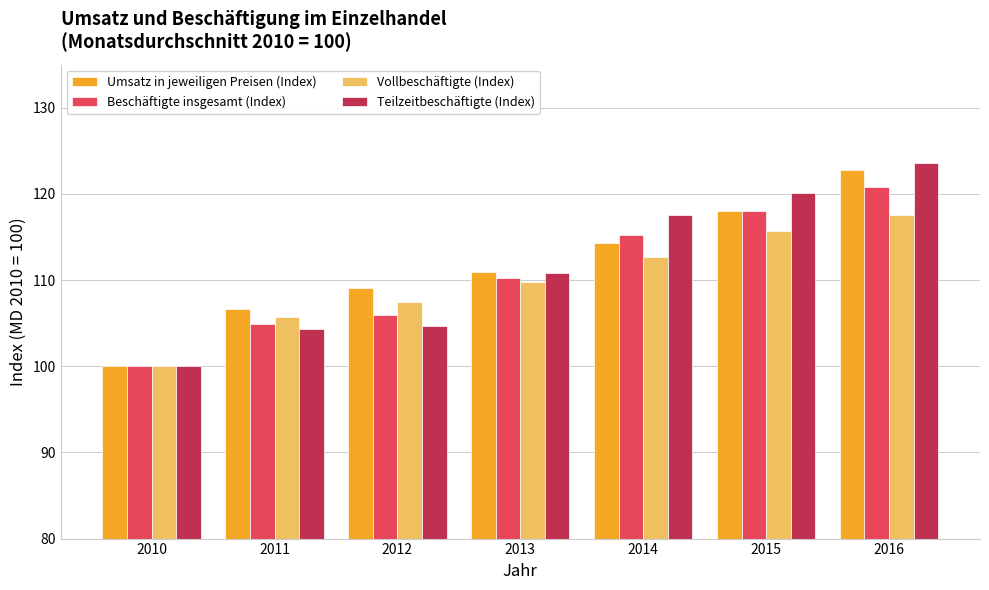

What is the smallest value displayed?

100.0